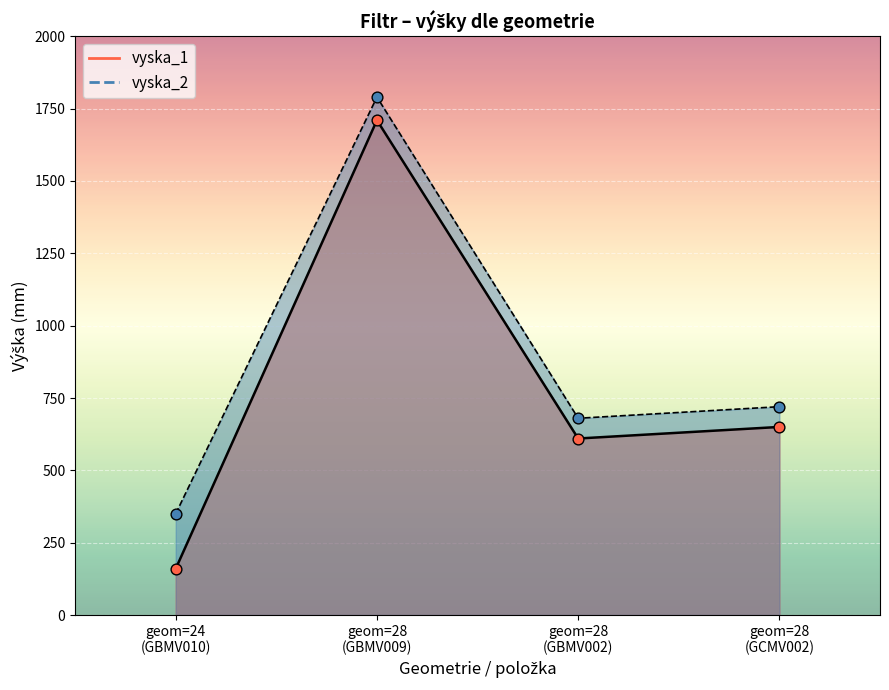

Is the value of vyska_1 at geom=28 (GCMV002) greater than the value of vyska_2 at geom=24 (GBMV010)?

Yes